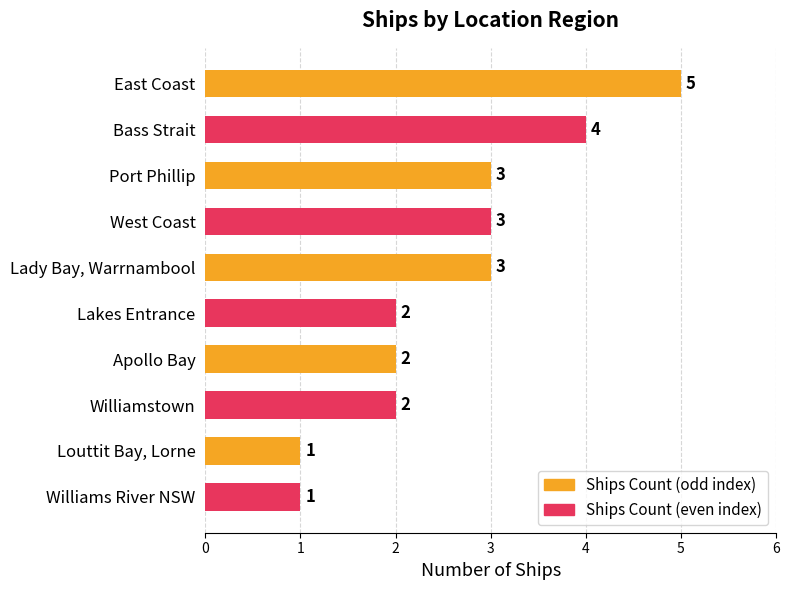

At which category does the chart reach its peak across all series?

East Coast